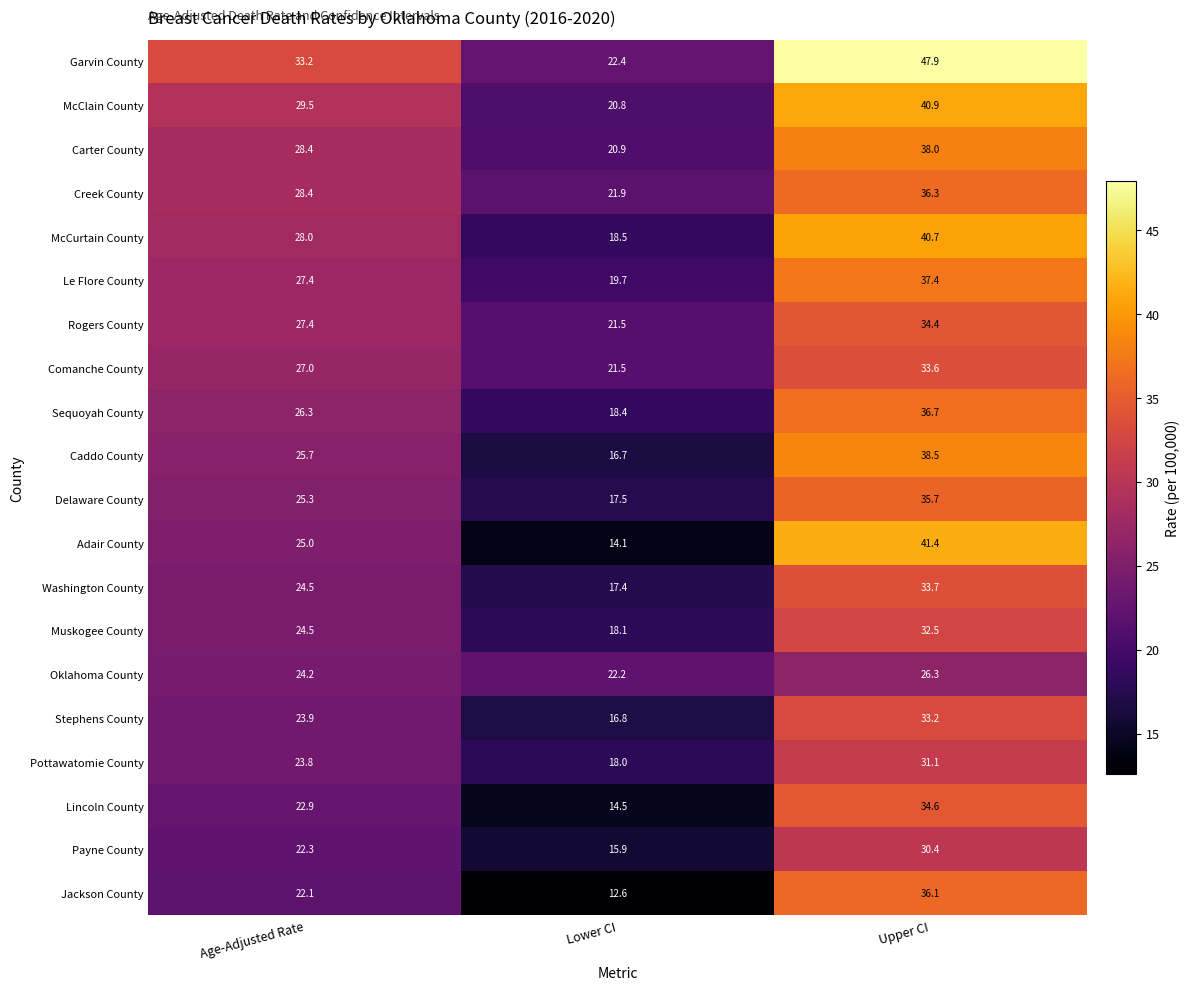

What is the sum of the Lincoln County values at Lower CI and Age-Adjusted Rate?

37.4